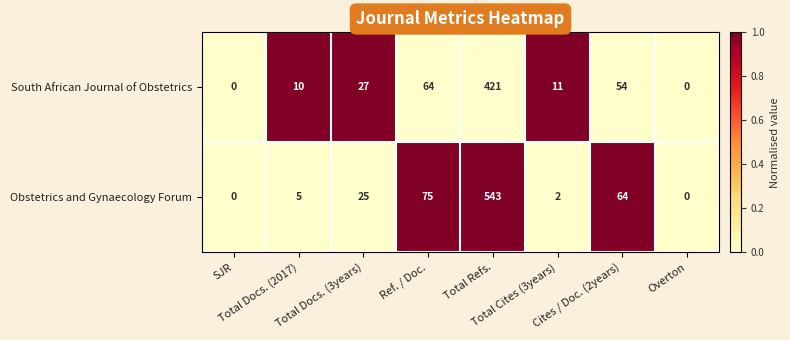

List the series in order of their peak value, highest first.

Obstetrics and Gynaecology Forum, South African Journal of Obstetrics